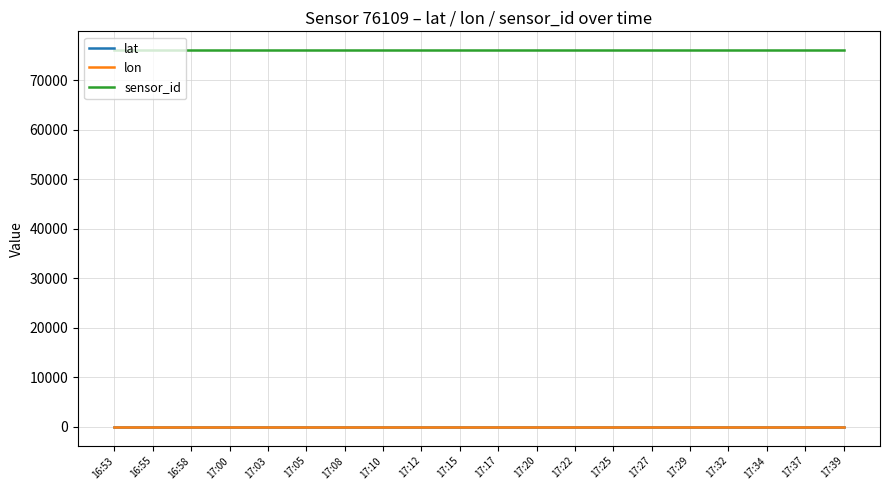

What is the maximum value shown in the chart?

76109.0